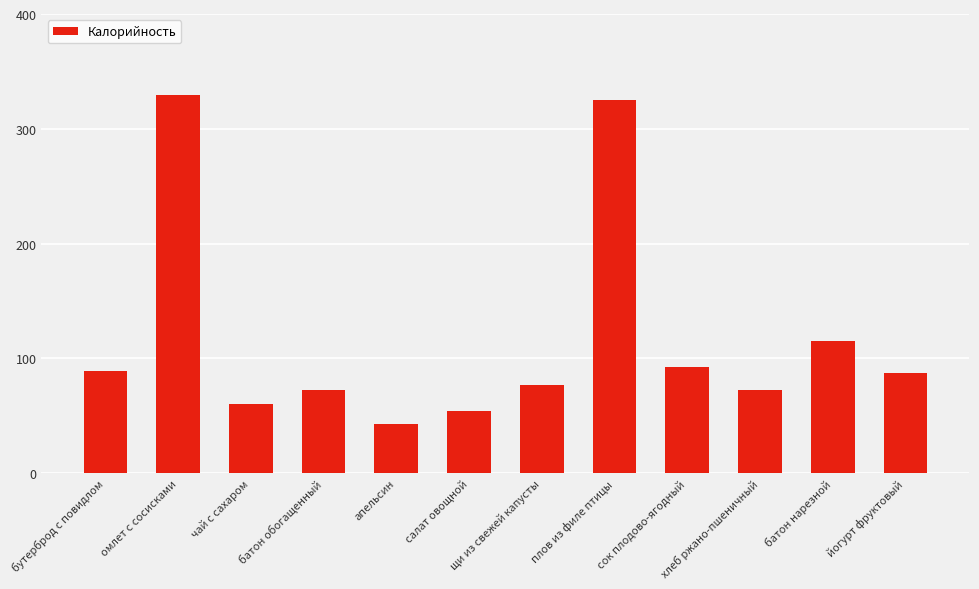

At which category does the chart reach its minimum across all series?

апельсин